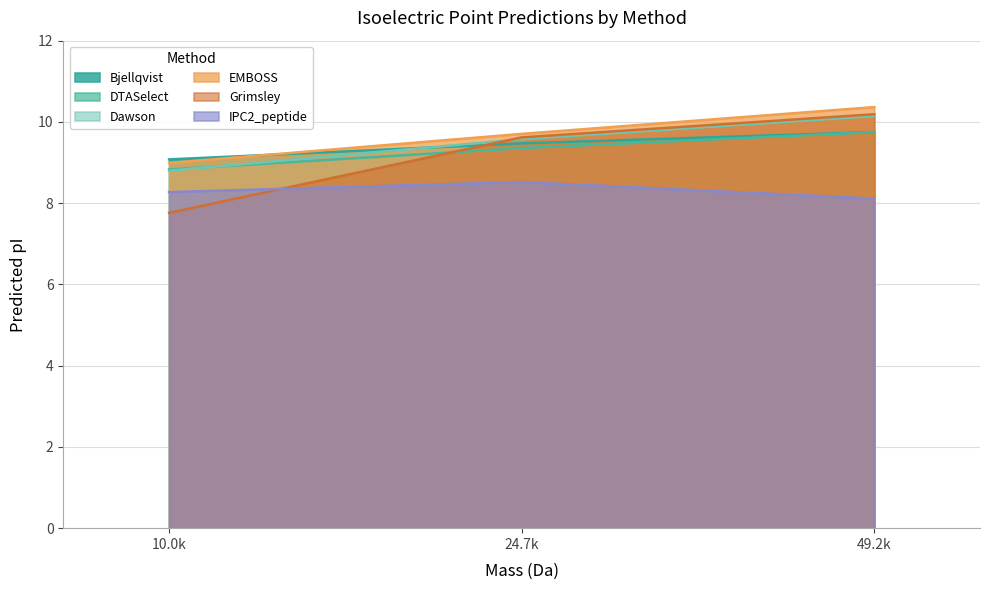

What is the maximum value for IPC2_peptide?

8.5